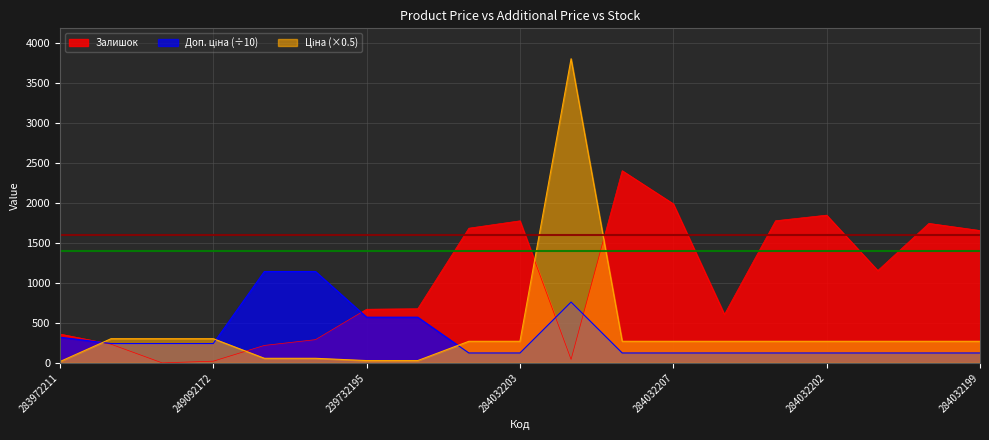

True or false: Залишок has more than 2 interior local peaks.

True